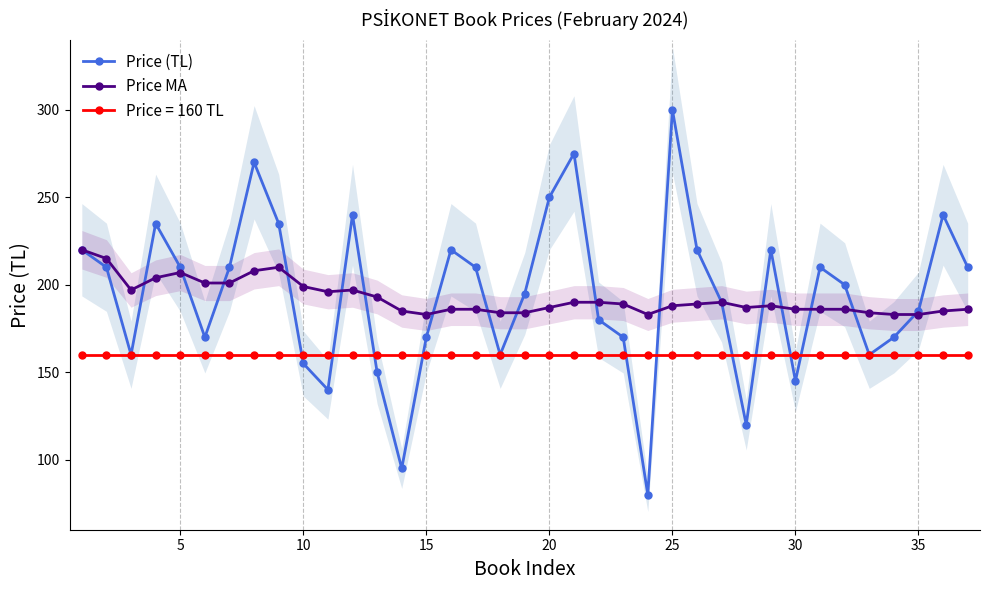

True or false: Price MA has more than 2 interior local peaks.

True